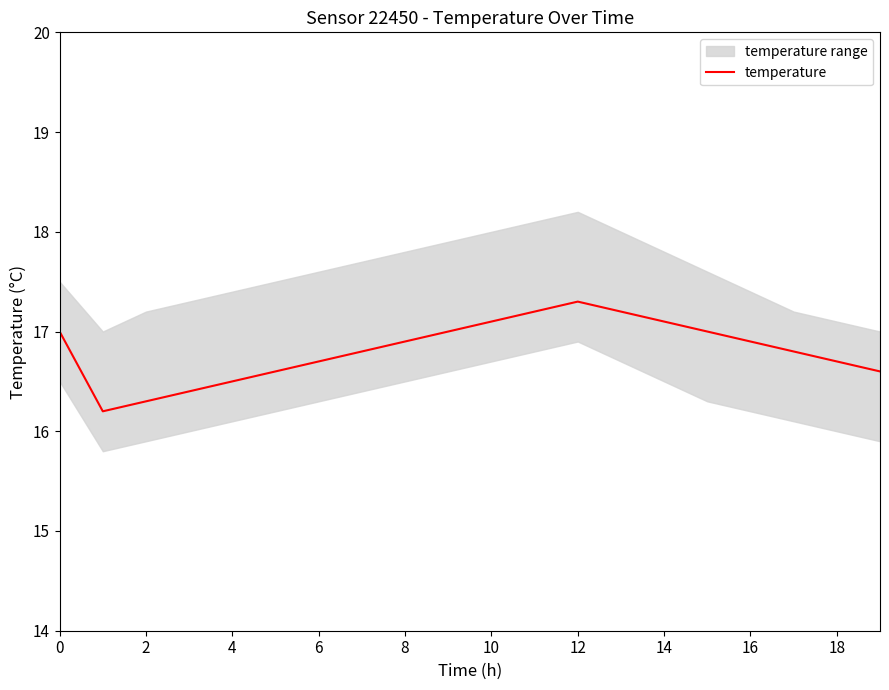

What is the minimum value for temperature?

16.2